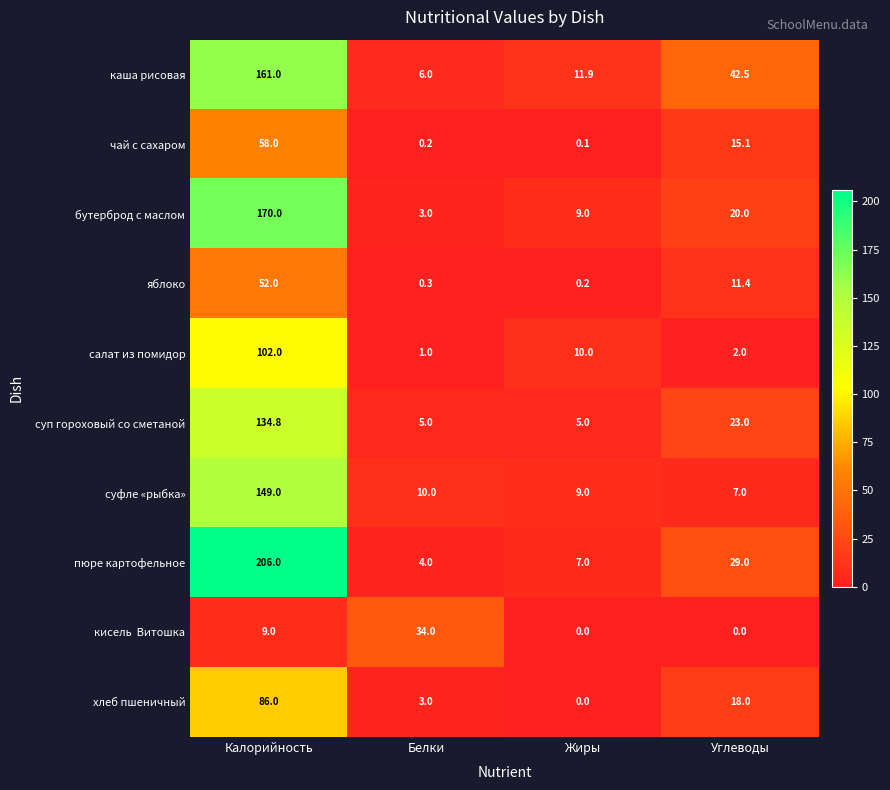

List the labels in order of чай с сахаром value, smallest first.

Жиры, Белки, Углеводы, Калорийность